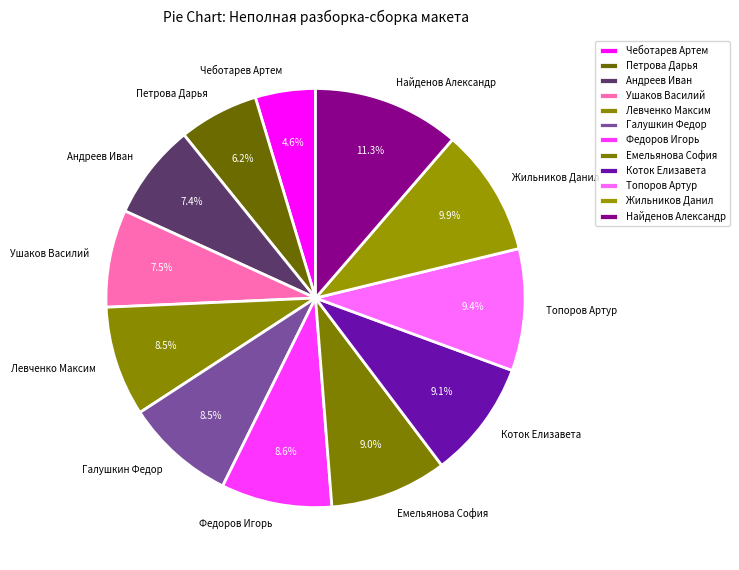

True or false: Левченко Максим accounts for 1% of the total.

False